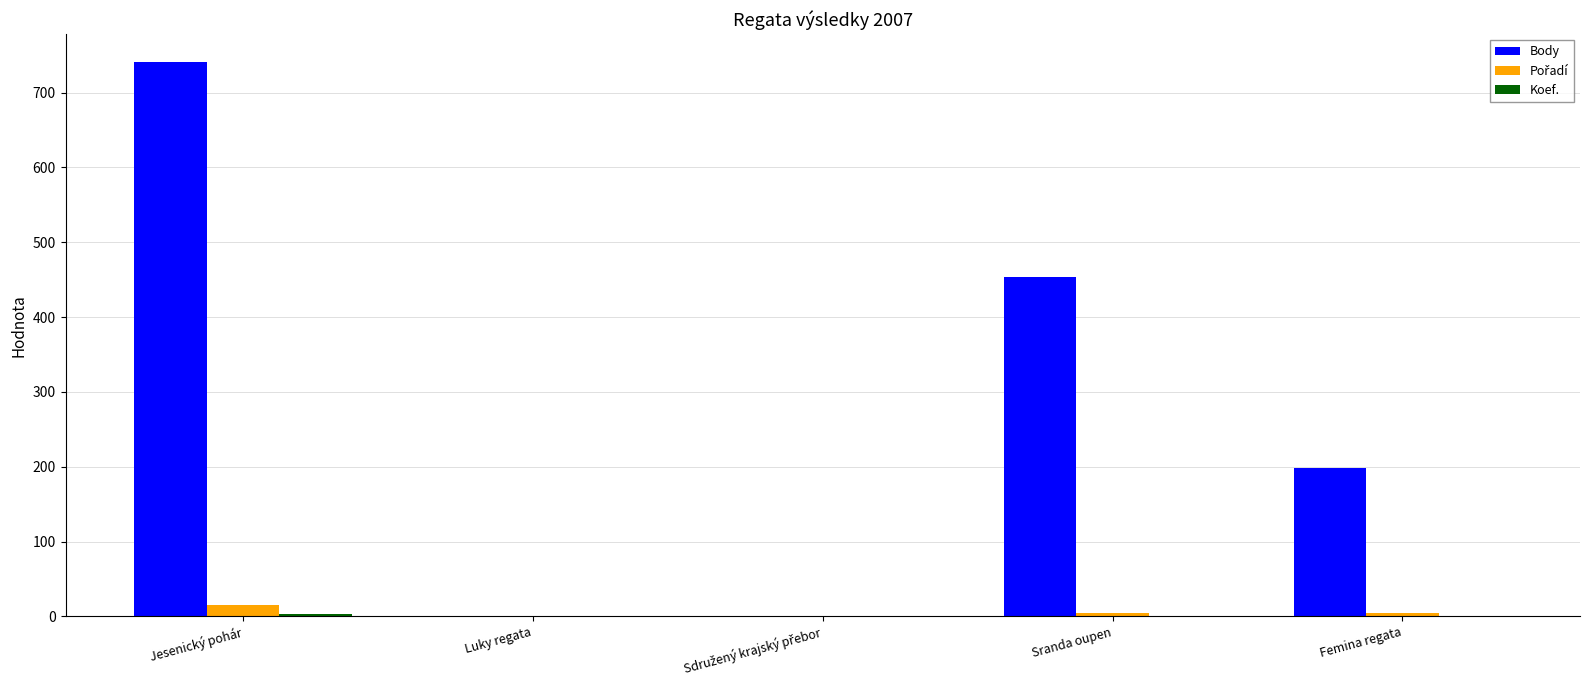

Which category has the highest value across all series?

Jesenický pohár